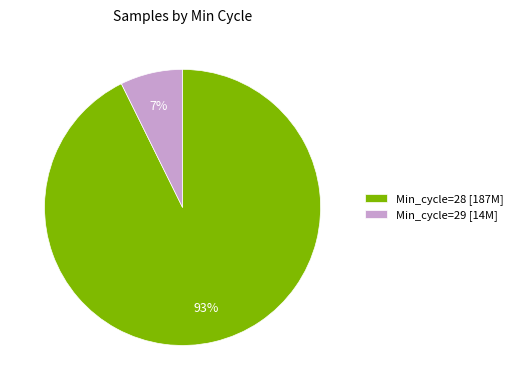

Which category accounts for the majority?

Min_cycle=28 [187M]